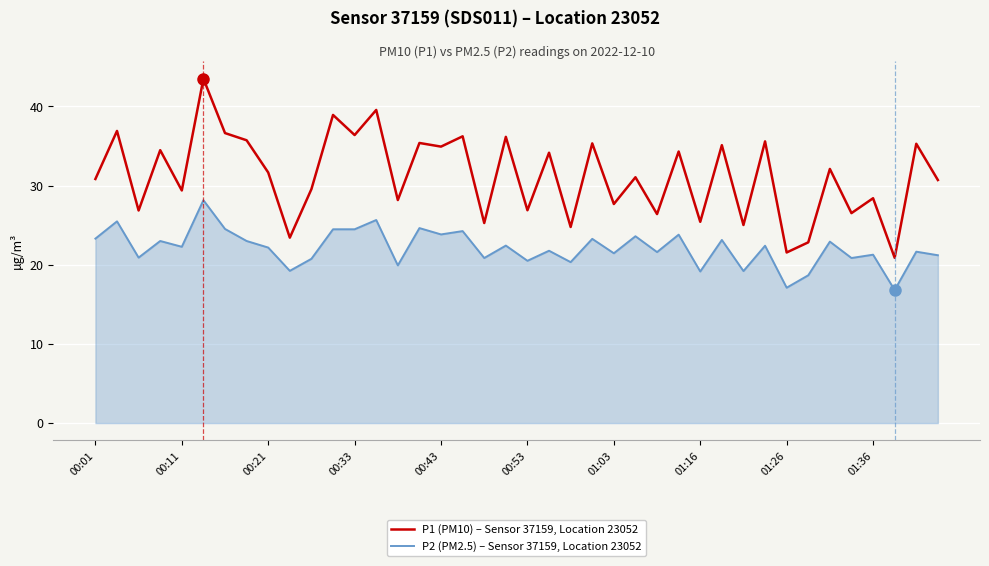

What is the difference between the maximum and minimum values in the P1 (PM10) – Sensor 37159, Location 23052 series?

22.6